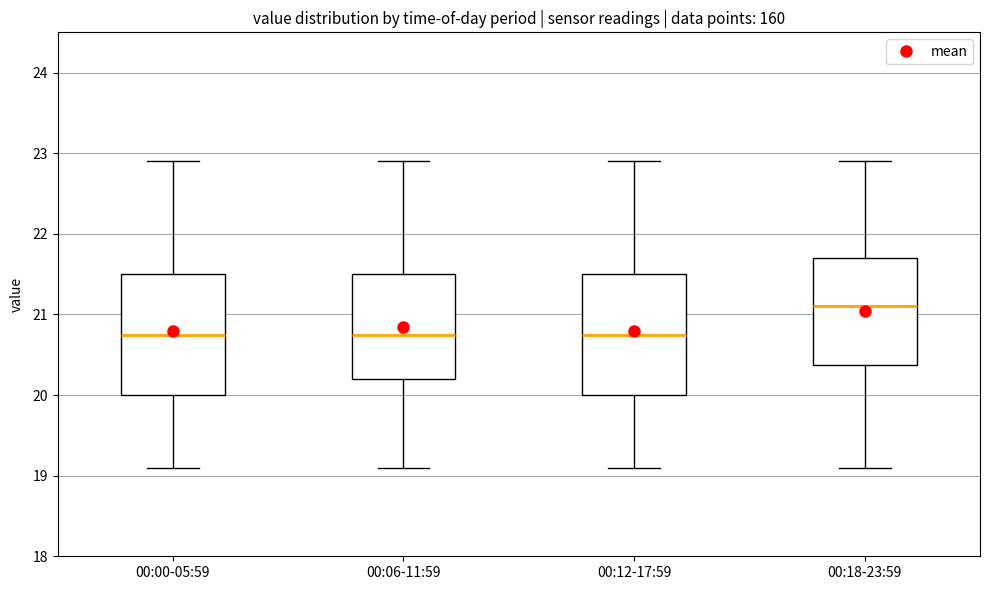

Where does the upper whisker of the box for 00:00-05:59 end on the y-axis? The values are not printed on the chart, so give them approximately, as read against the axis.

22.9